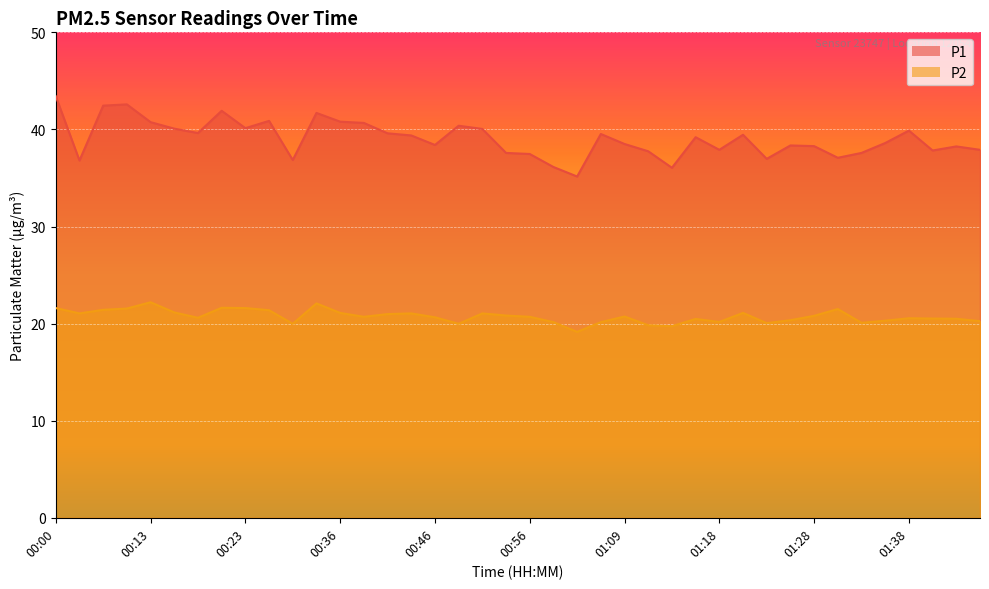

At which label does P1 reach its minimum?

01:04